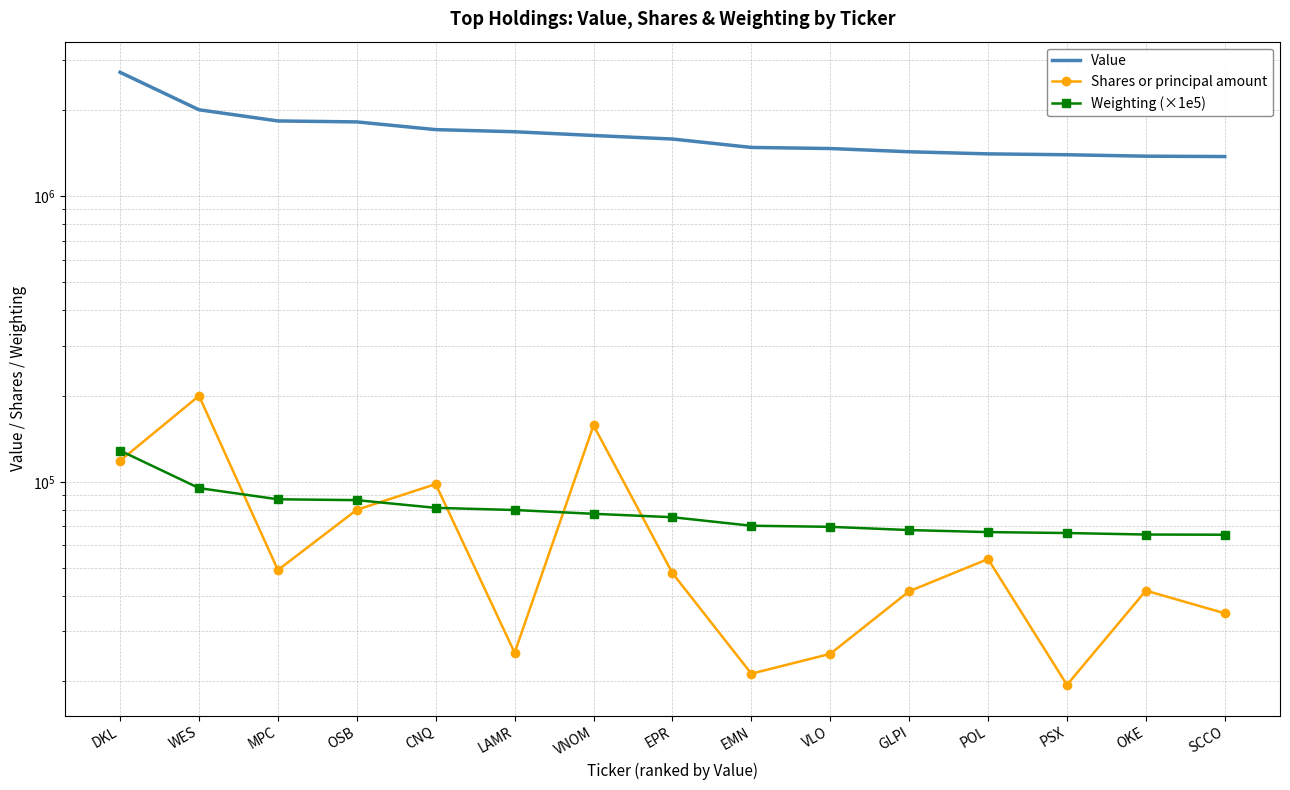

What is the label of the 13th point from the left?

PSX